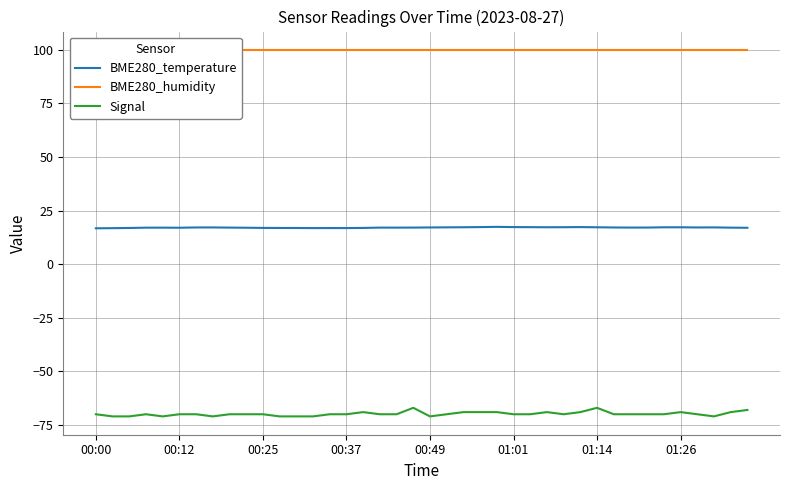

At how many categories does at least one series exceed 56?

40